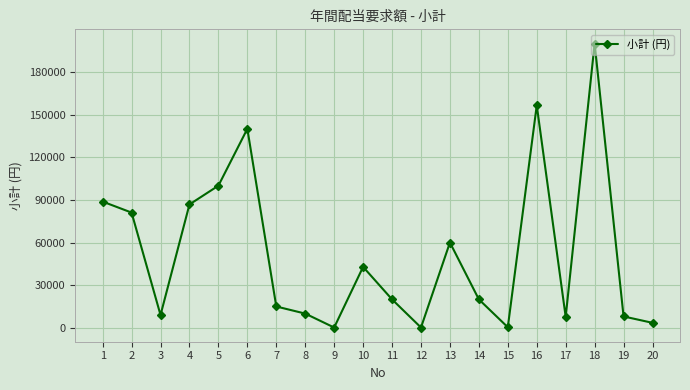

What is the greatest value displayed?

200000